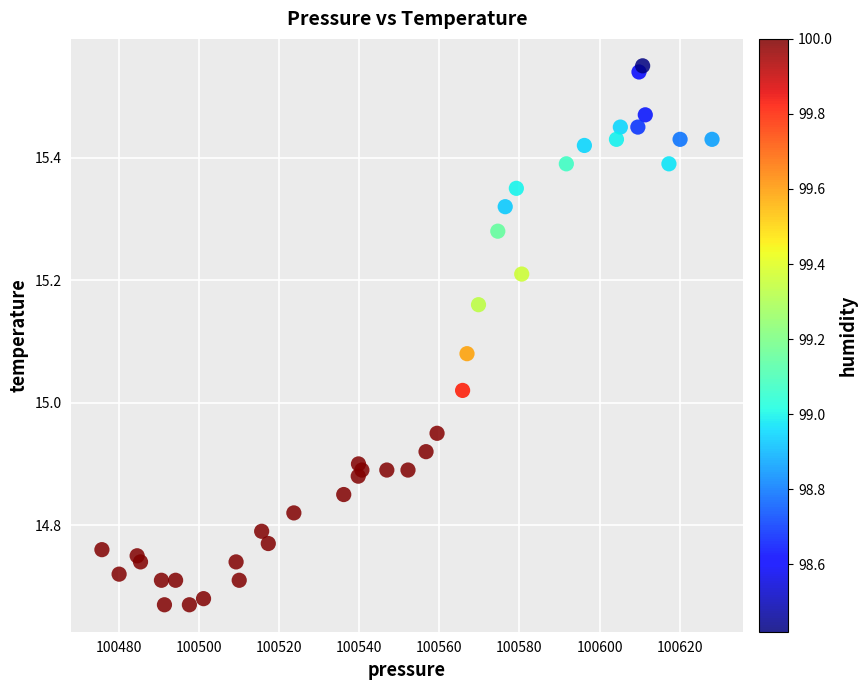

What is the range of X values (max minus min)?

152.2